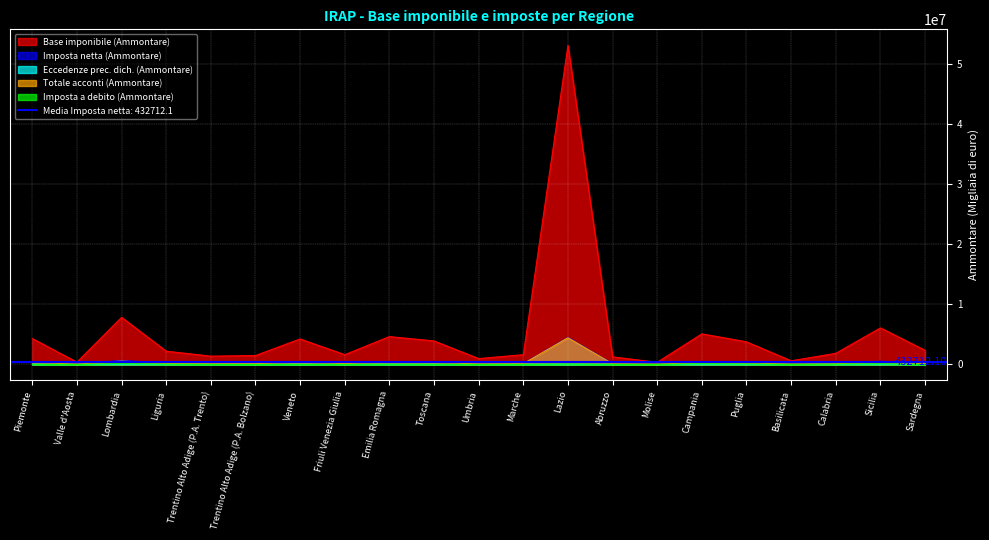

At which category is the sum across all series the highest?

Lazio